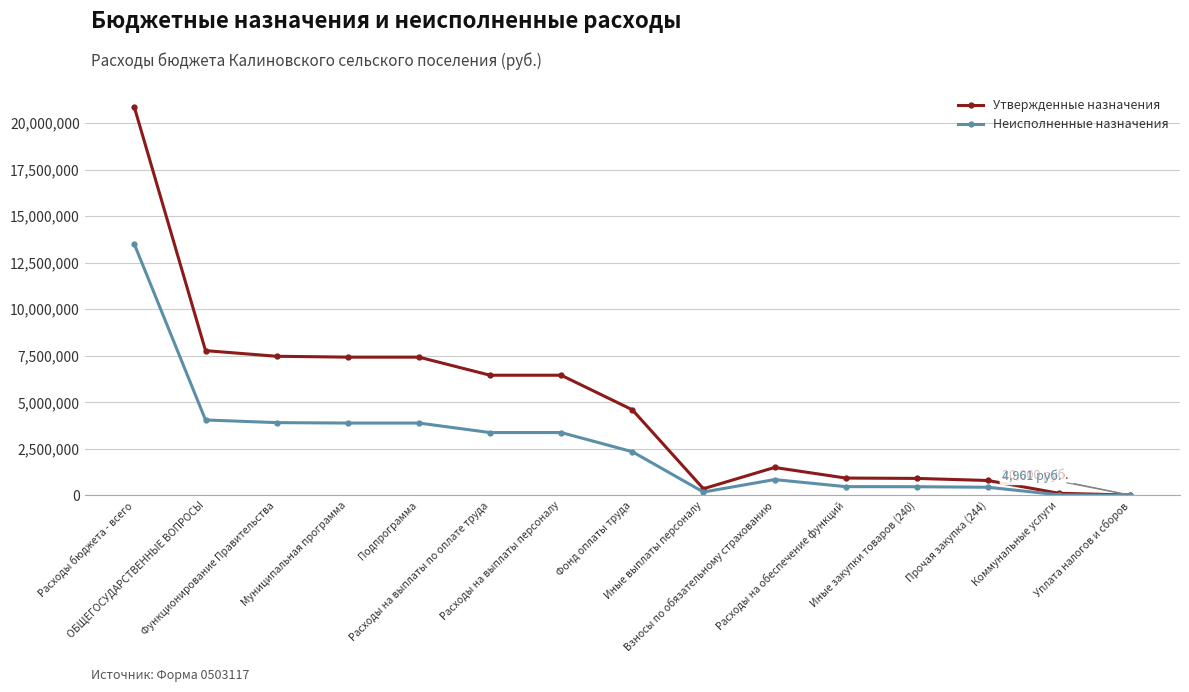

Rank the series at Прочая закупка (244) from lowest to highest value.

Неисполненные назначения, Утвержденные назначения